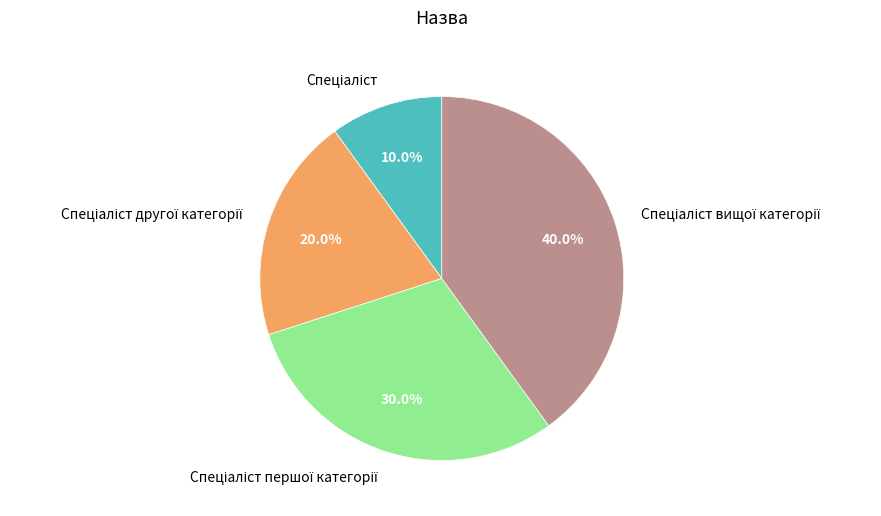

Does any single category account for the majority?

No